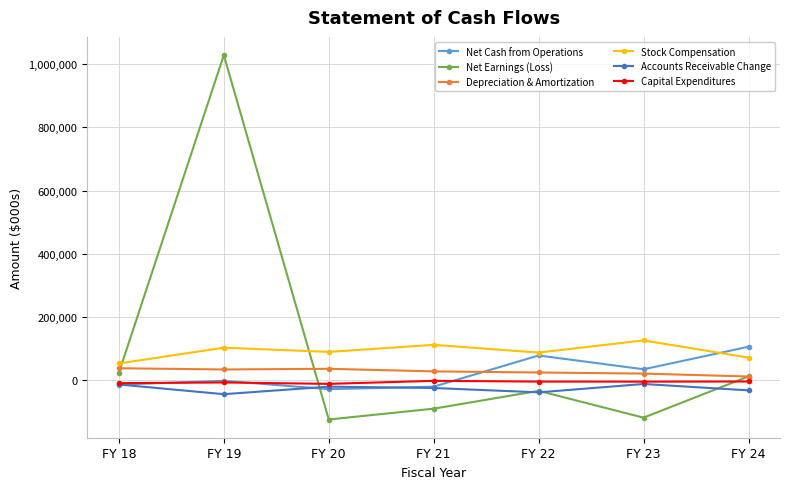

Where is the first local maximum for Net Cash from Operations?

FY 19